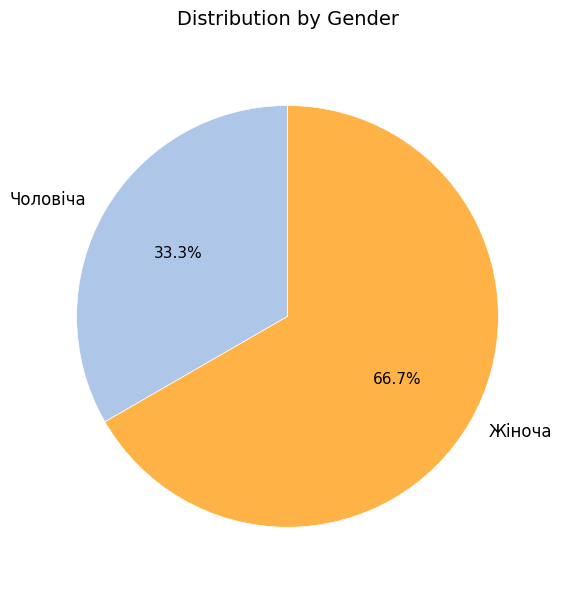

Is it true that Чоловіча is 48% of the pie?

False